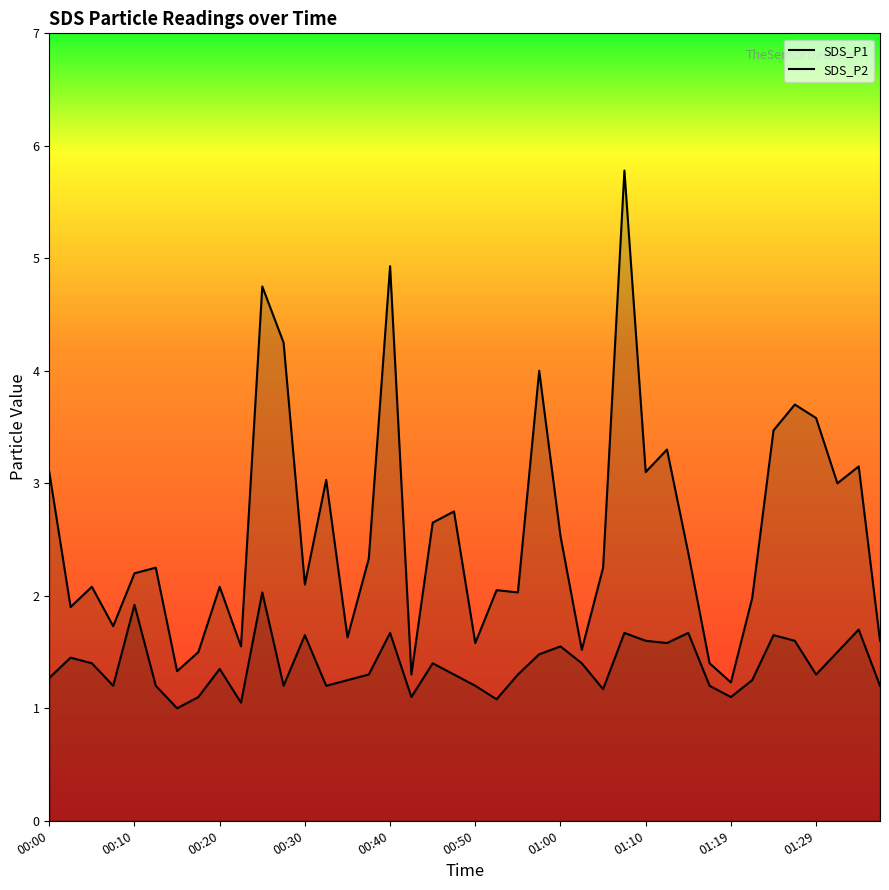

At which category does SDS_P1 reach its first local peak?

00:05